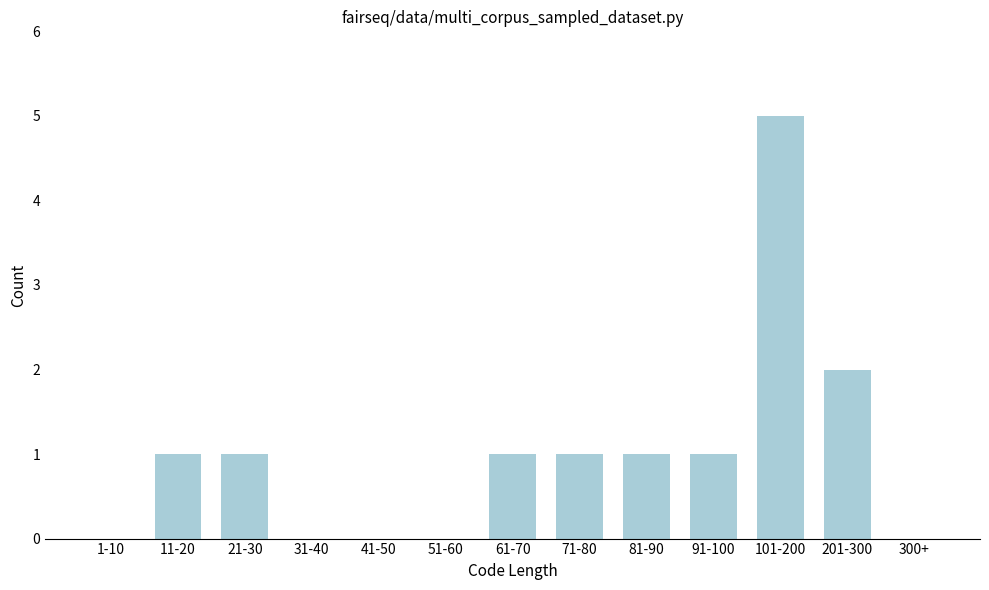

Reading left to right, list all the values displayed in this chart.

1-10=0	11-20=1	21-30=1	31-40=0	41-50=0	51-60=0	61-70=1	71-80=1	81-90=1	91-100=1	101-200=5	201-300=2	300+=0